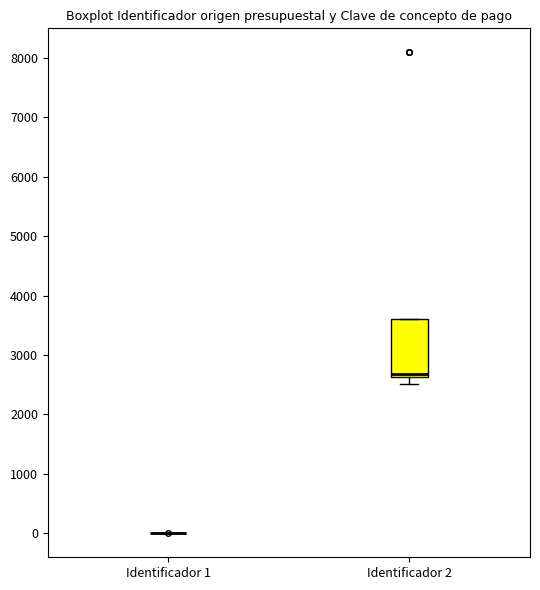

Reading left to right, transcribe this box plot: for each box, give where its median line is, the range the box spans, and where its two whiskers end, as read against the y-axis. The values are not printed on the chart, so give them approximately, as read against the axis.

Identificador 1: box collapsed to a line at 0, whiskers 0 to 0
Identificador 2: median 2700, box 2600 to 3600, whiskers 2500 to 3600